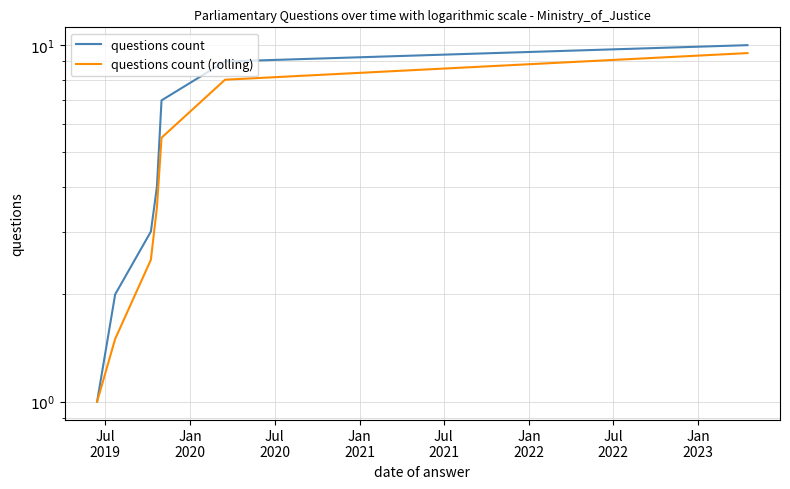

Reading left to right, list all the values displayed in this chart.

questions count: 1.0	2.0	3.0	4.0	7.0	9.0	10.0
questions count (rolling): 1.0	1.5	2.5	3.5	5.5	8.0	9.5